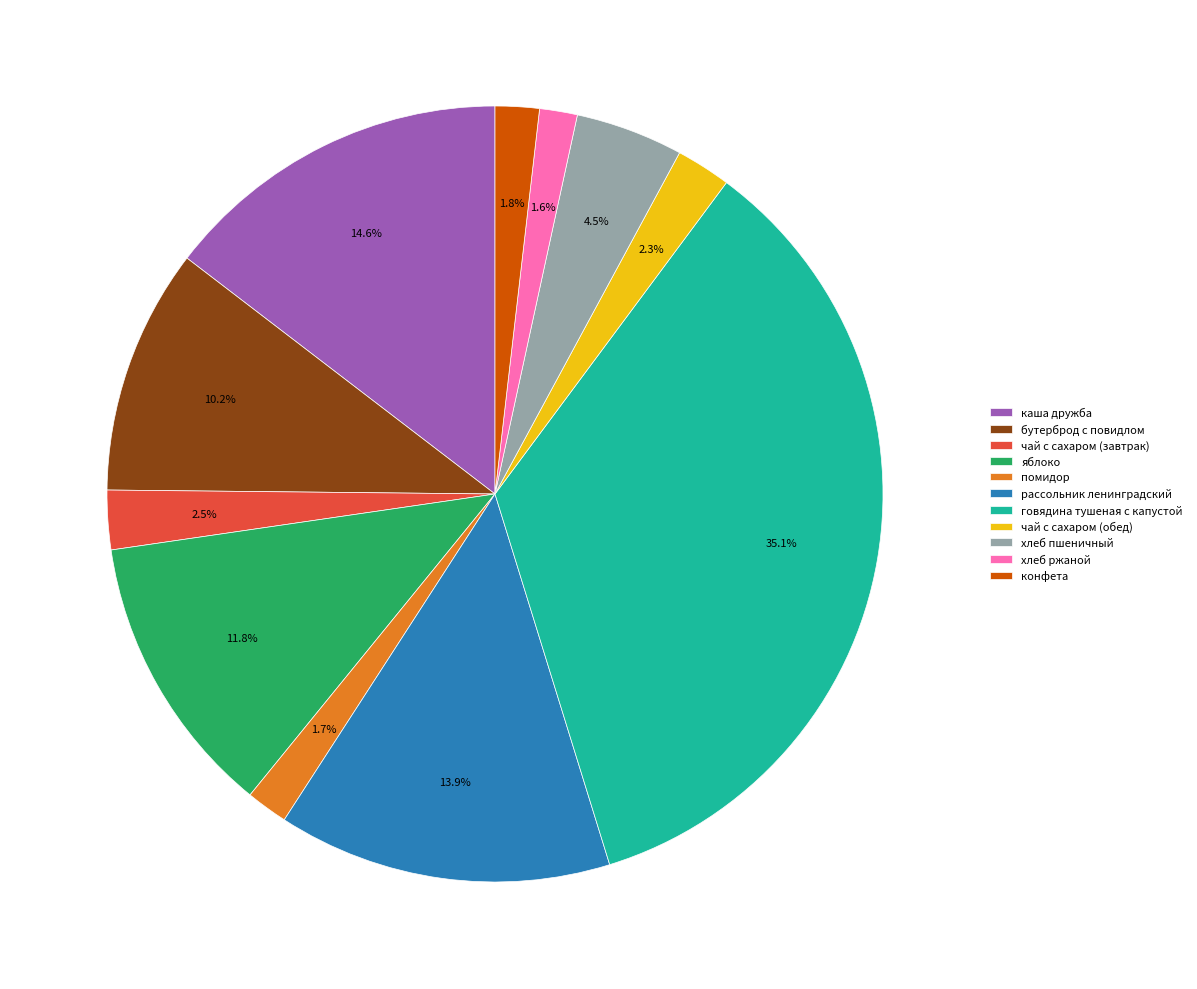

Count the number of slices in the pie.

11